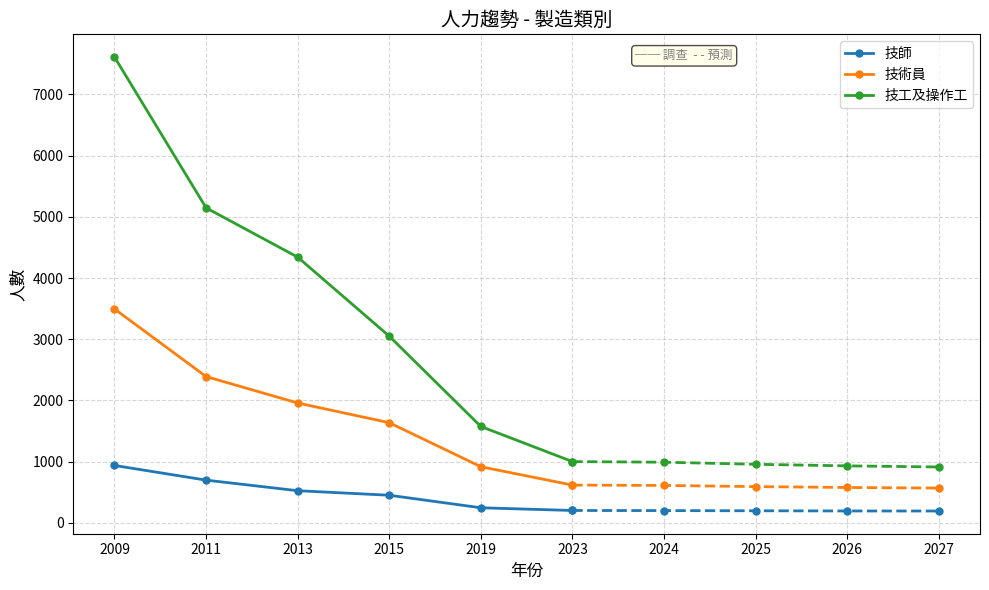

What is the difference between the maximum and minimum values in the 技術員 series?

2879